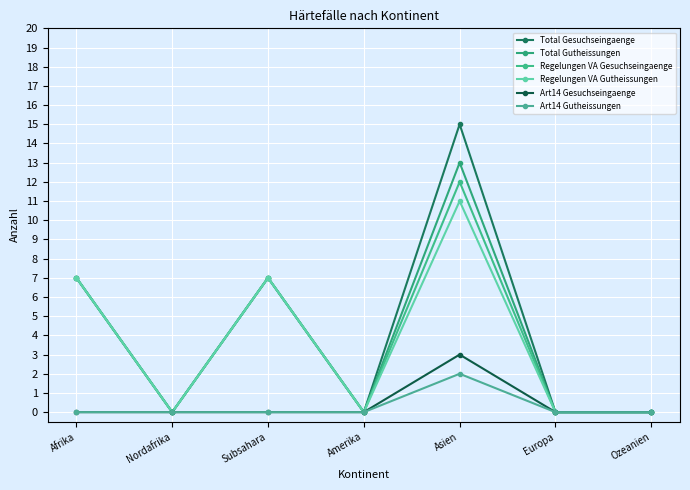

Count the number of categories in the chart.

7